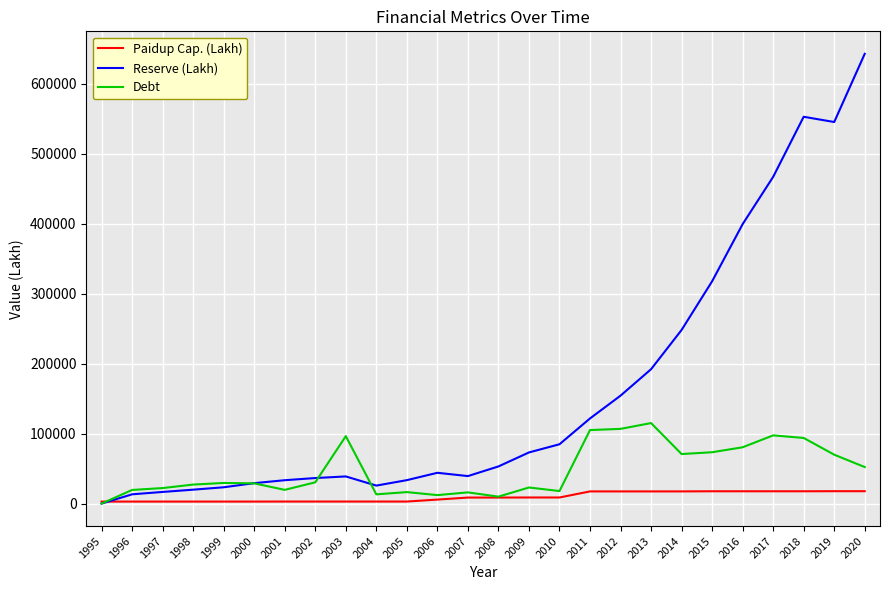

At which category is the sum across all series the highest?

2020